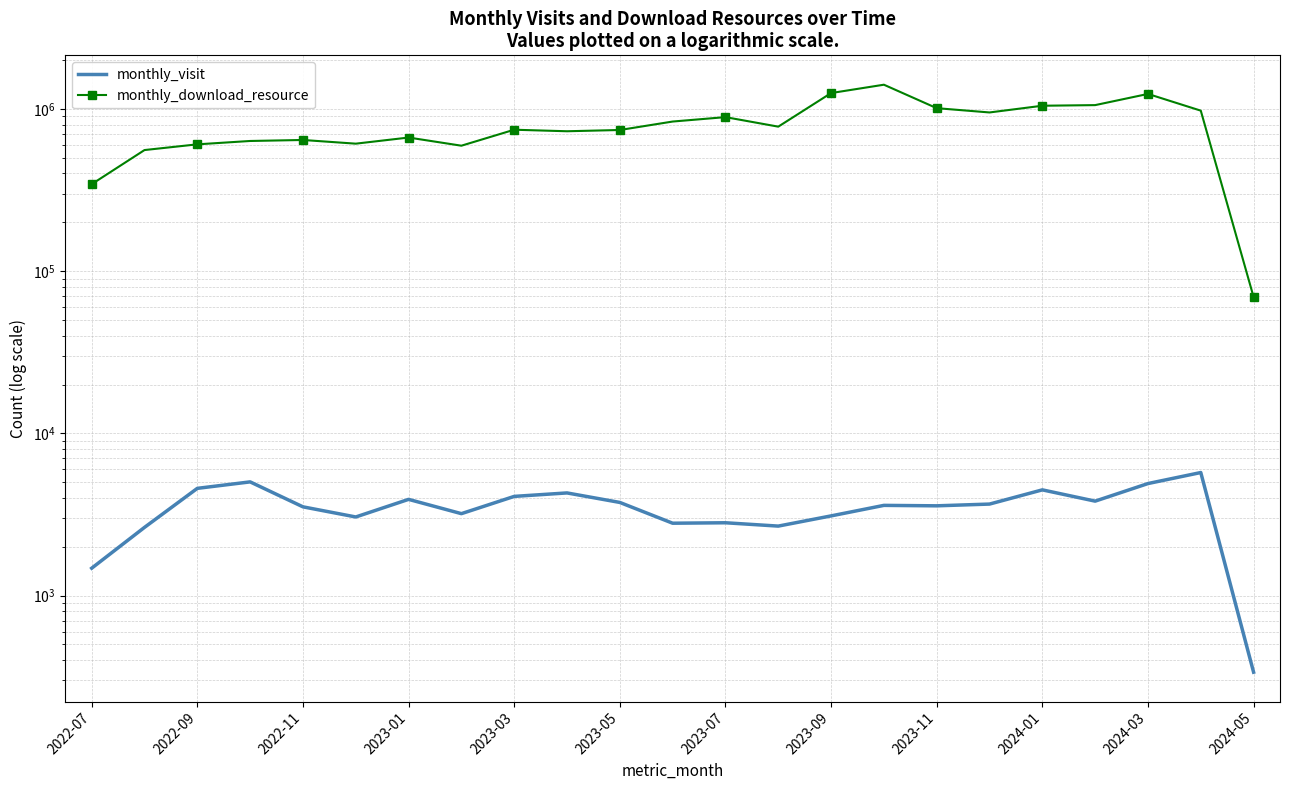

True or false: monthly_download_resource has a value of 950849 at 17.

True